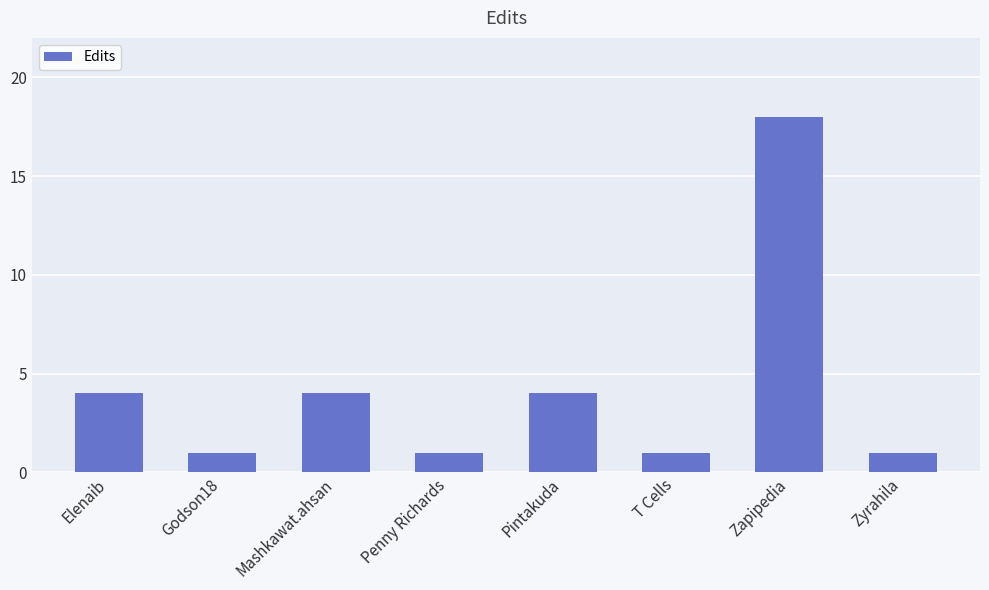

Approximately how many times larger is the value at Penny Richards compared to Zapipedia?

0.1